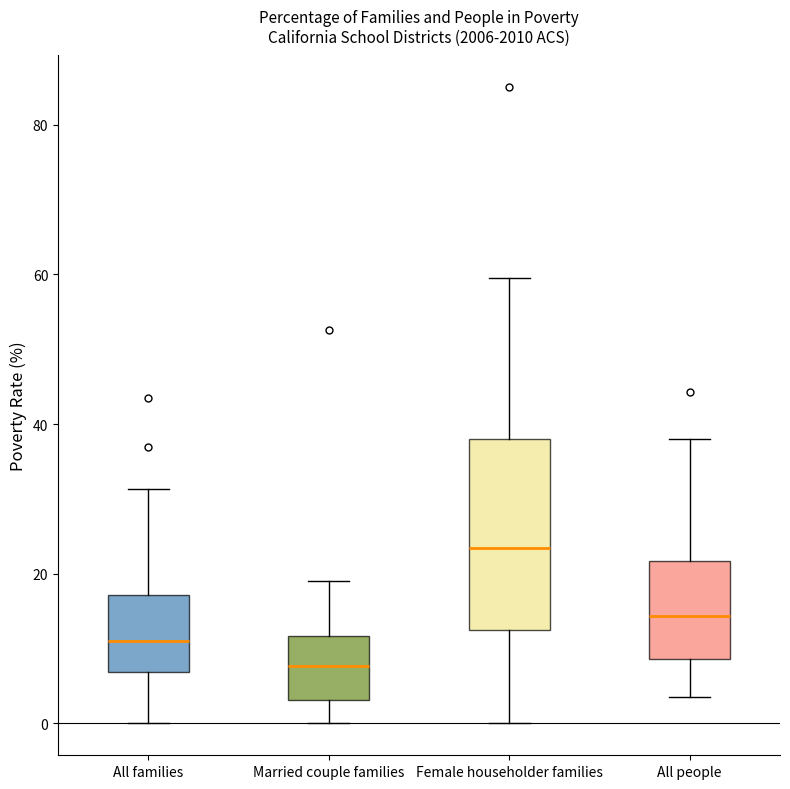

Reading left to right, transcribe this box plot: for each box, give where its median line is, the range the box spans, and where its two whiskers end, as read against the y-axis. The values are not printed on the chart, so give them approximately, as read against the axis.

All families: median 12, box 6 to 18, whiskers 0 to 32
Married couple families: median 8, box 4 to 12, whiskers 0 to 20
Female householder families: median 24, box 12 to 38, whiskers 0 to 60
All people: median 14, box 8 to 22, whiskers 4 to 38